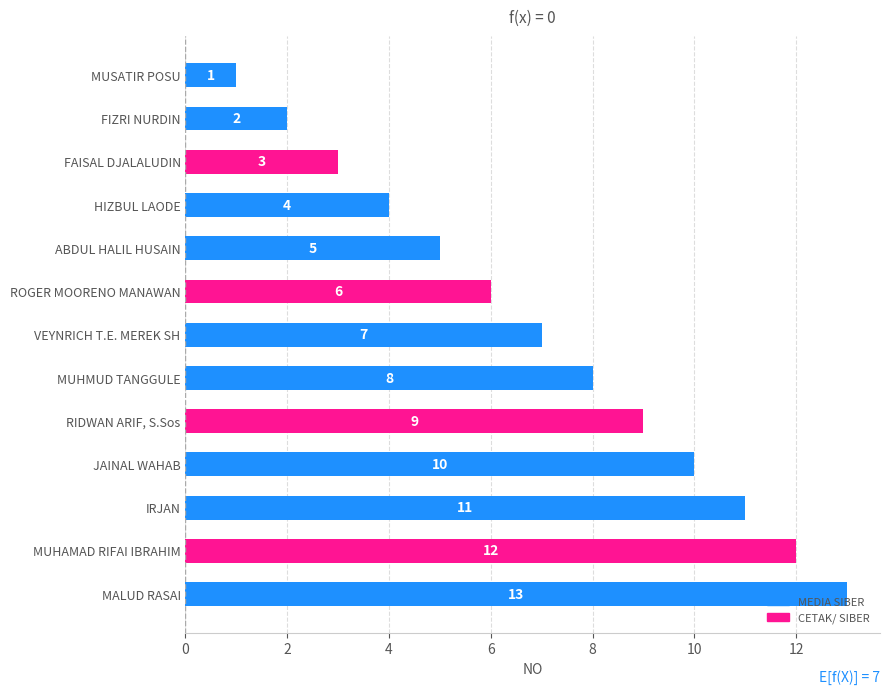

At which category does the chart reach its peak across all series?

MALUD RASAI